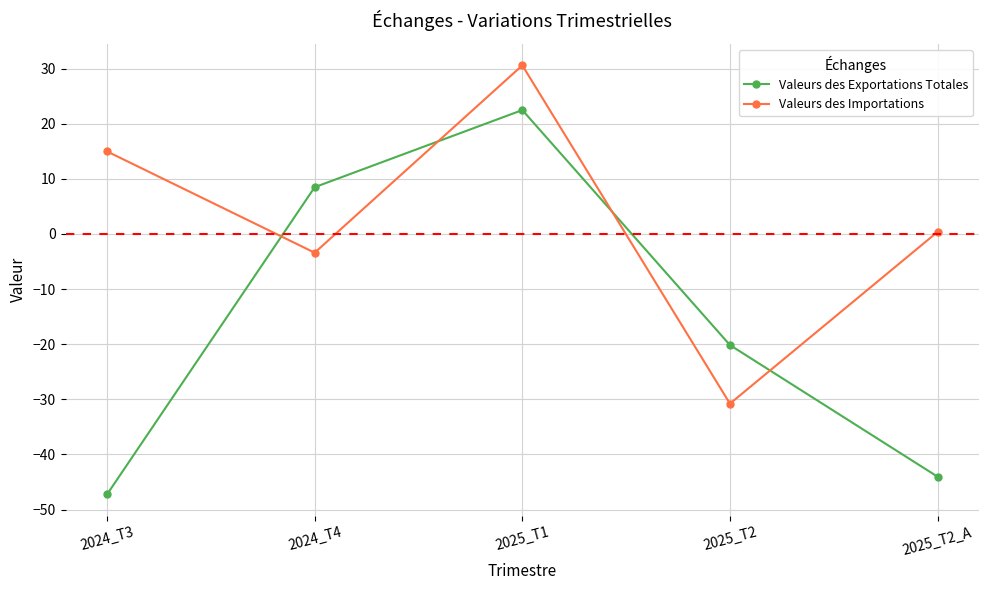

How many times do Valeurs des Exportations Totales and Valeurs des Importations cross each other?

4